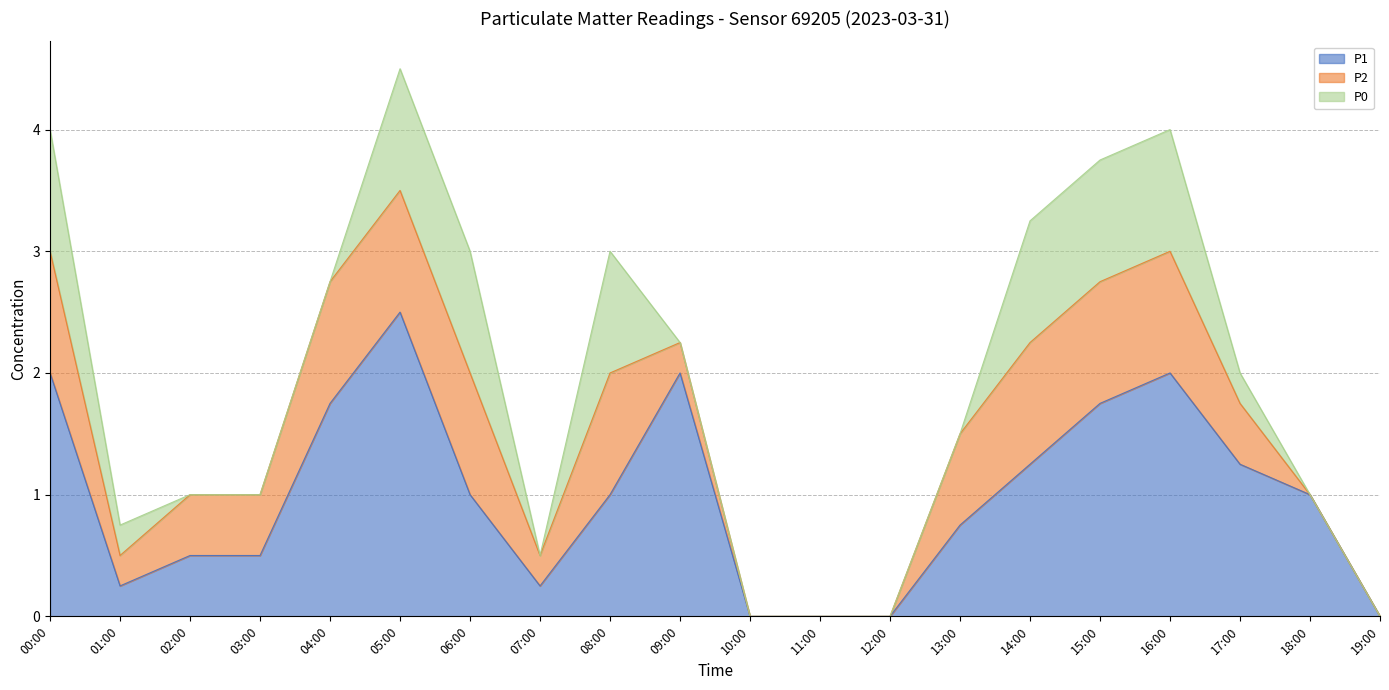

Reading left to right, extract all data points from this chart.

P1: 00:00=2.0	01:00=0.2	02:00=0.5	03:00=0.5	04:00=1.8	05:00=2.5	06:00=1.0	07:00=0.2	08:00=1.0	09:00=2.0	10:00=0.0	11:00=0.0	12:00=0.0	13:00=0.8	14:00=1.2	15:00=1.8	16:00=2.0	17:00=1.2	18:00=1.0	19:00=0.0
P2: 00:00=1.0	01:00=0.2	02:00=0.5	03:00=0.5	04:00=1.0	05:00=1.0	06:00=1.0	07:00=0.2	08:00=1.0	09:00=0.2	10:00=0.0	11:00=0.0	12:00=0.0	13:00=0.8	14:00=1.0	15:00=1.0	16:00=1.0	17:00=0.5	18:00=0.0	19:00=0.0
P0: 00:00=1.0	01:00=0.2	02:00=0.0	03:00=0.0	04:00=0.0	05:00=1.0	06:00=1.0	07:00=0.0	08:00=1.0	09:00=0.0	10:00=0.0	11:00=0.0	12:00=0.0	13:00=0.0	14:00=1.0	15:00=1.0	16:00=1.0	17:00=0.2	18:00=0.0	19:00=0.0